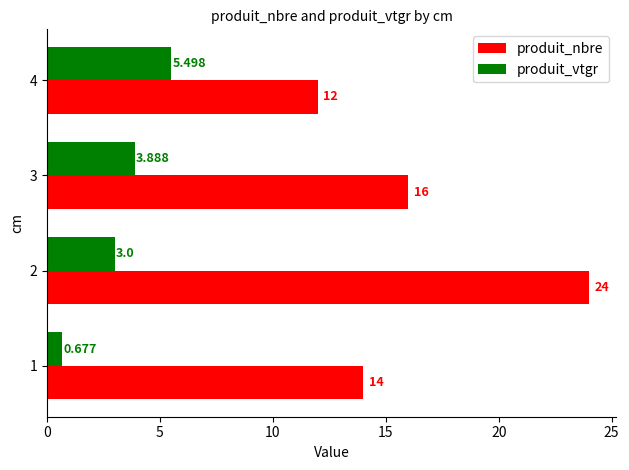

Is the value of produit_vtgr at 2 greater than the value of produit_nbre at 2?

No